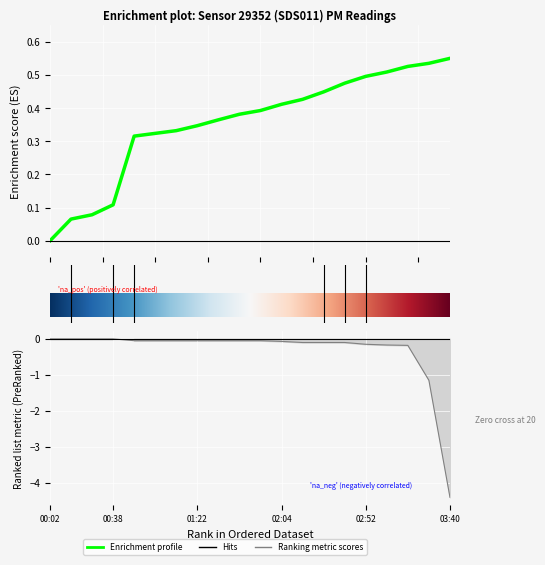

True or false: P1 and P2 cross at least once.

False